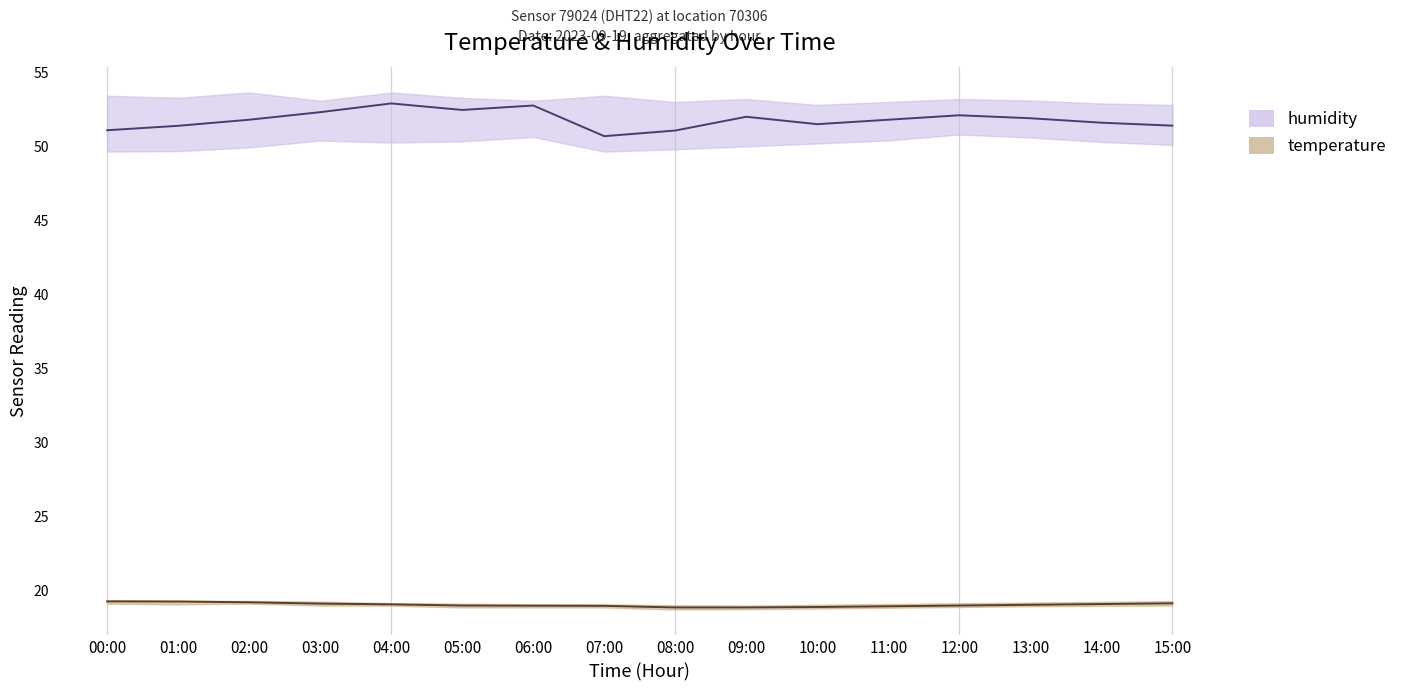

What is the difference between the maximum and minimum values in the temperature series?

0.4